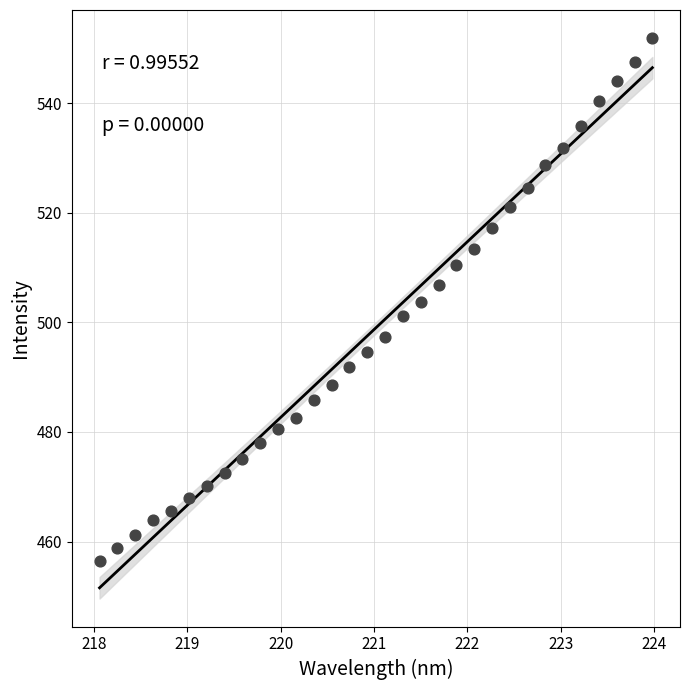

What is the range of Y values (max minus min)?

95.6